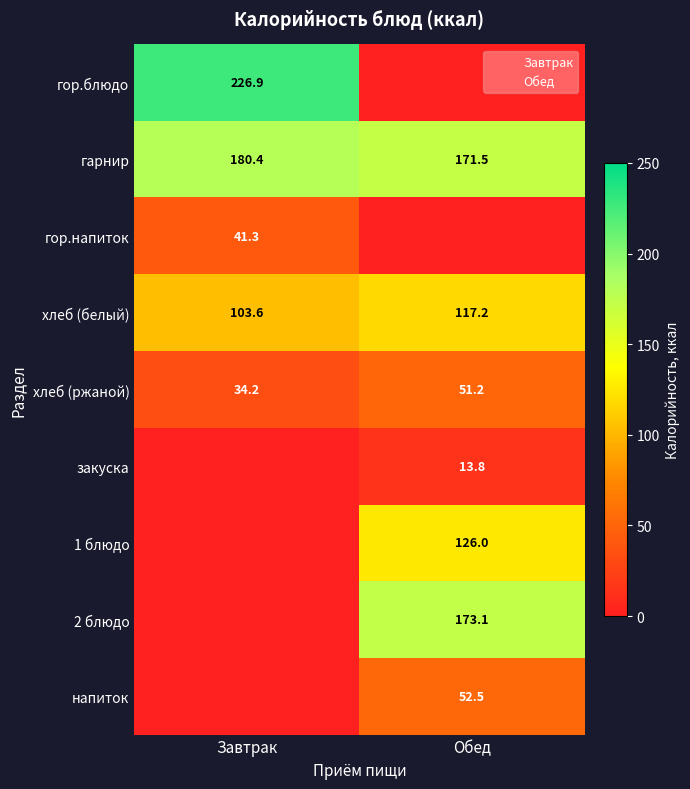

Is it true that хлеб (ржаной) equals 34.2 at Завтрак?

True